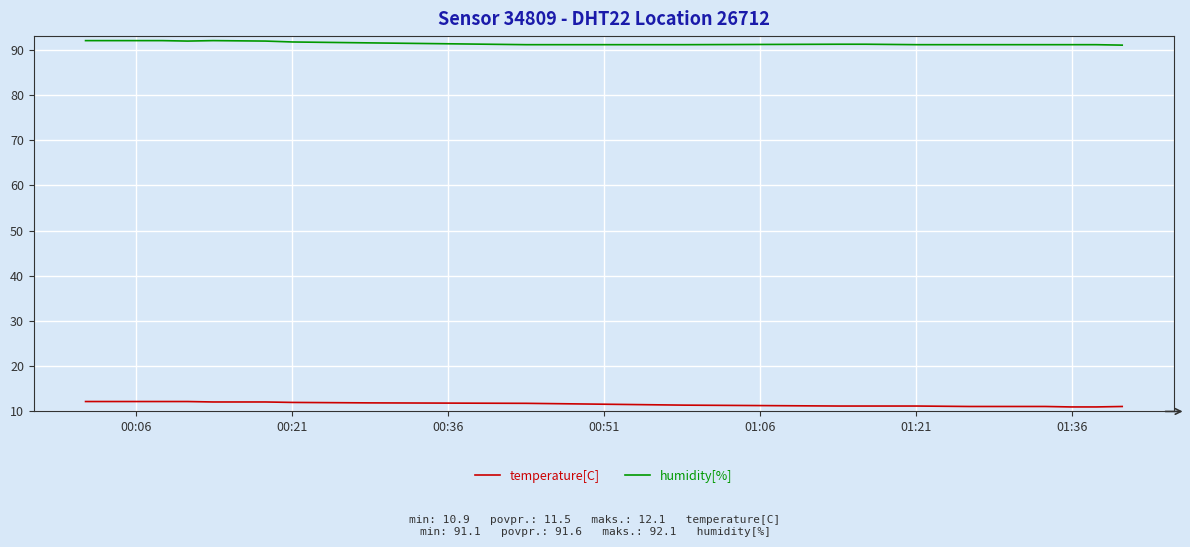

Which series has the largest total across all categories?

humidity[%]